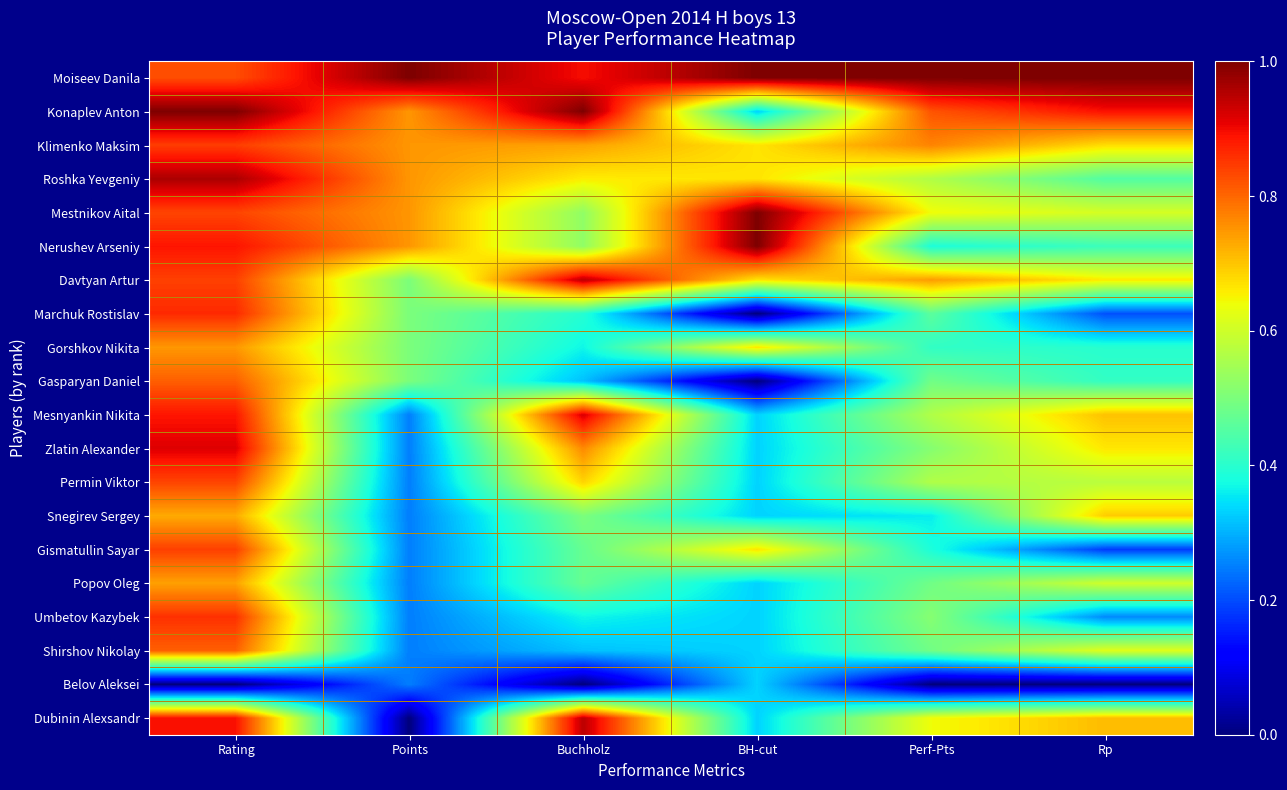

Reading left to right, what are all the values shown in this chart?

Moiseev Danila: Rating=0.8	Points=1.0	Buchholz=0.9	BH-cut=1.0	Perf-Pts=1.0	Rp=1.0
Konaplev Anton: Rating=1.0	Points=0.8	Buchholz=1.0	BH-cut=0.3	Perf-Pts=0.8	Rp=0.9
Klimenko Maksim: Rating=0.8	Points=0.8	Buchholz=0.7	BH-cut=0.7	Perf-Pts=0.8	Rp=0.7
Roshka Yevgeniy: Rating=1.0	Points=0.8	Buchholz=0.7	BH-cut=0.7	Perf-Pts=0.6	Rp=0.5
Mestnikov Aital: Rating=0.8	Points=0.8	Buchholz=0.5	BH-cut=1.0	Perf-Pts=0.6	Rp=0.6
Nerushev Arseniy: Rating=0.9	Points=0.8	Buchholz=0.5	BH-cut=1.0	Perf-Pts=0.4	Rp=0.4
Davtyan Artur: Rating=0.8	Points=0.5	Buchholz=0.9	BH-cut=0.7	Perf-Pts=0.7	Rp=0.7
Marchuk Rostislav: Rating=0.9	Points=0.5	Buchholz=0.4	BH-cut=0.0	Perf-Pts=0.5	Rp=0.2
Gorshkov Nikita: Rating=0.7	Points=0.5	Buchholz=0.4	BH-cut=0.7	Perf-Pts=0.4	Rp=0.4
Gasparyan Daniel: Rating=0.8	Points=0.5	Buchholz=0.3	BH-cut=0.0	Perf-Pts=0.5	Rp=0.4
Mesnyankin Nikita: Rating=0.9	Points=0.2	Buchholz=0.9	BH-cut=0.3	Perf-Pts=0.6	Rp=0.7
Zlatin Alexander: Rating=0.9	Points=0.2	Buchholz=0.8	BH-cut=0.3	Perf-Pts=0.5	Rp=0.7
Permin Viktor: Rating=0.8	Points=0.2	Buchholz=0.7	BH-cut=0.3	Perf-Pts=0.6	Rp=0.6
Snegirev Sergey: Rating=0.7	Points=0.2	Buchholz=0.5	BH-cut=0.3	Perf-Pts=0.4	Rp=0.7
Gismatullin Sayar: Rating=0.8	Points=0.2	Buchholz=0.5	BH-cut=0.7	Perf-Pts=0.4	Rp=0.2
Popov Oleg: Rating=0.7	Points=0.2	Buchholz=0.5	BH-cut=0.3	Perf-Pts=0.5	Rp=0.6
Umbetov Kazybek: Rating=0.9	Points=0.2	Buchholz=0.4	BH-cut=0.3	Perf-Pts=0.5	Rp=0.3
Shirshov Nikolay: Rating=0.8	Points=0.2	Buchholz=0.3	BH-cut=0.3	Perf-Pts=0.5	Rp=0.6
Belov Aleksei: Rating=0.0	Points=0.2	Buchholz=0.0	BH-cut=0.3	Perf-Pts=0.0	Rp=0.0
Dubinin Alexsandr: Rating=0.9	Points=0.0	Buchholz=0.9	BH-cut=0.3	Perf-Pts=0.6	Rp=0.7